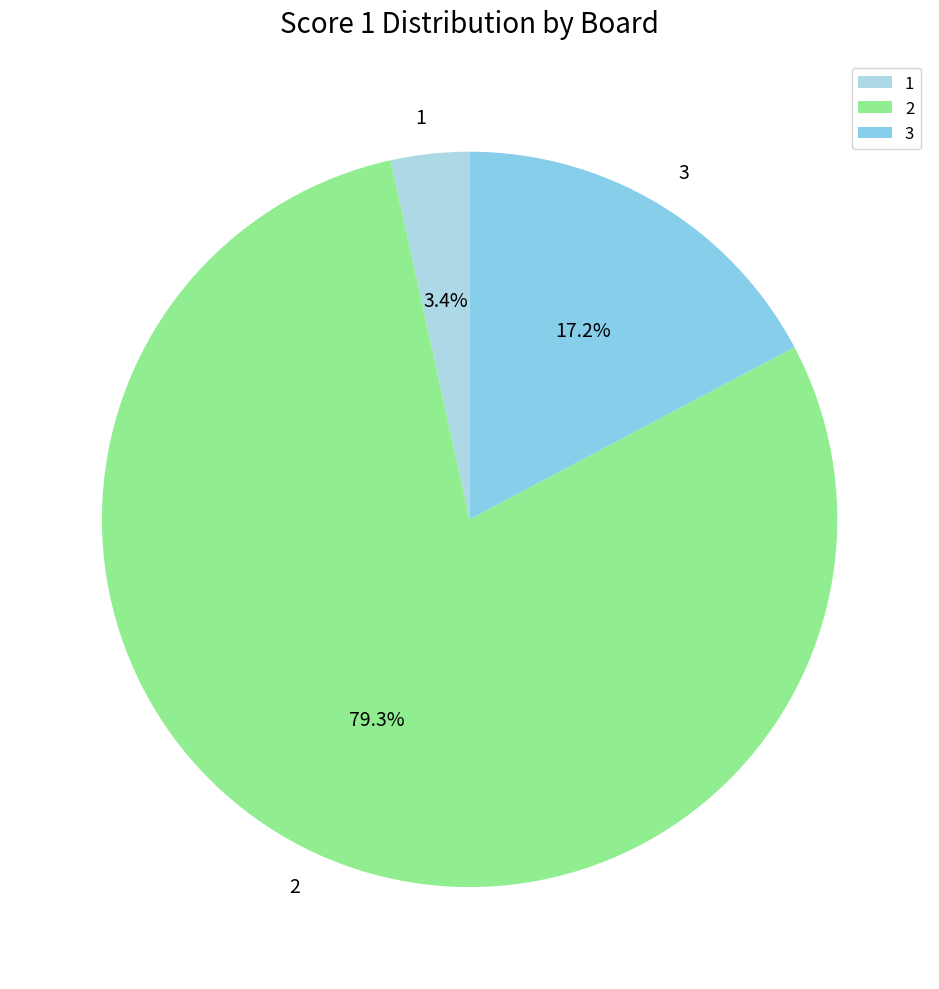

How many slices are in this pie chart?

3